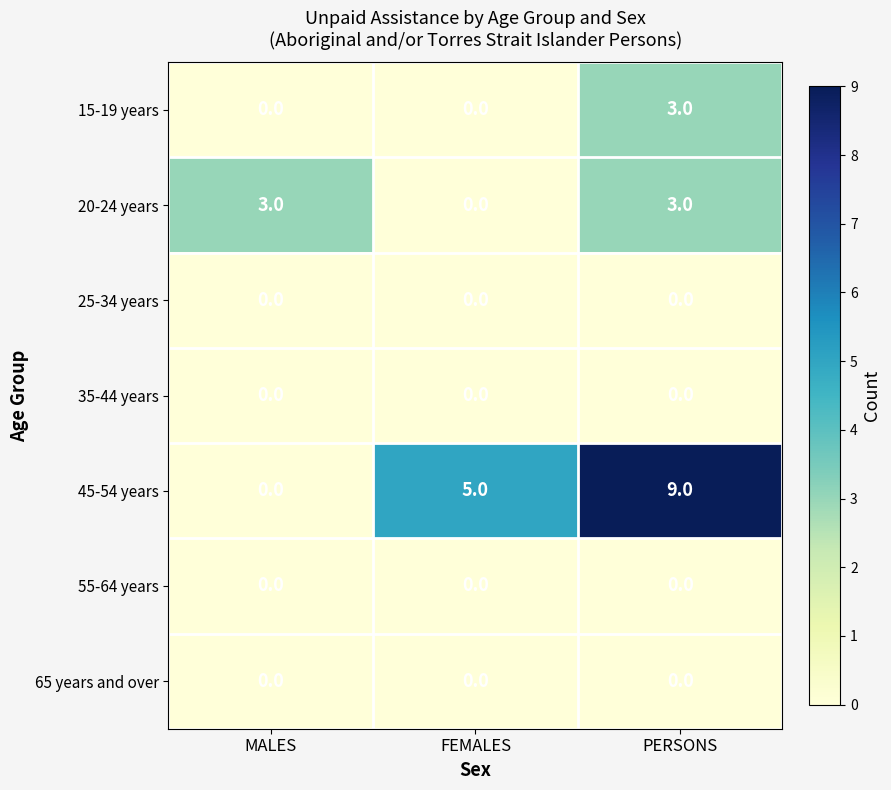

Which category has the lowest value in the 20-24 years series?

FEMALES